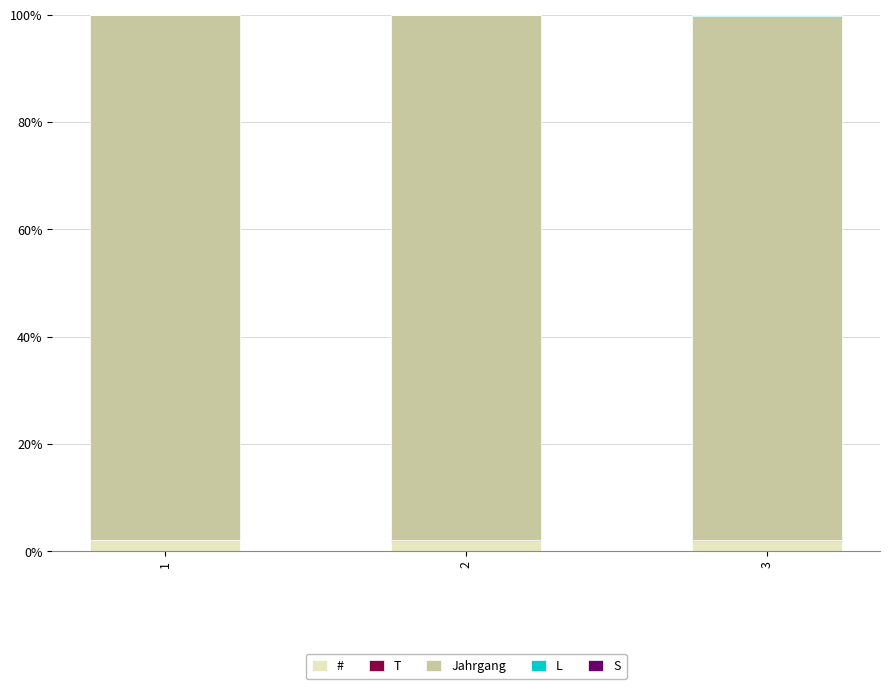

What is the highest value of the # series?

2.0